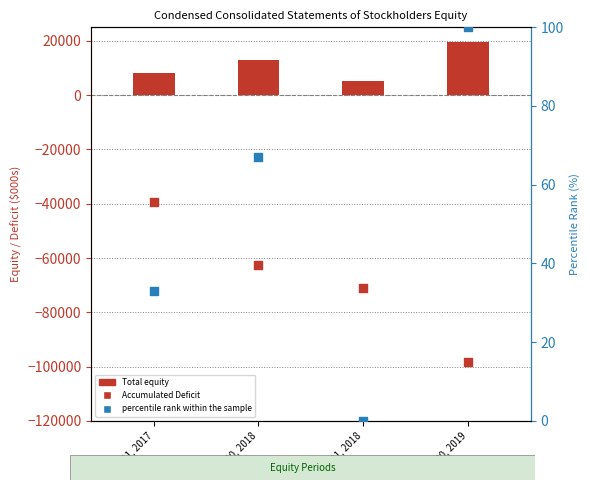

Which series contains the highest Y value?

Total equity